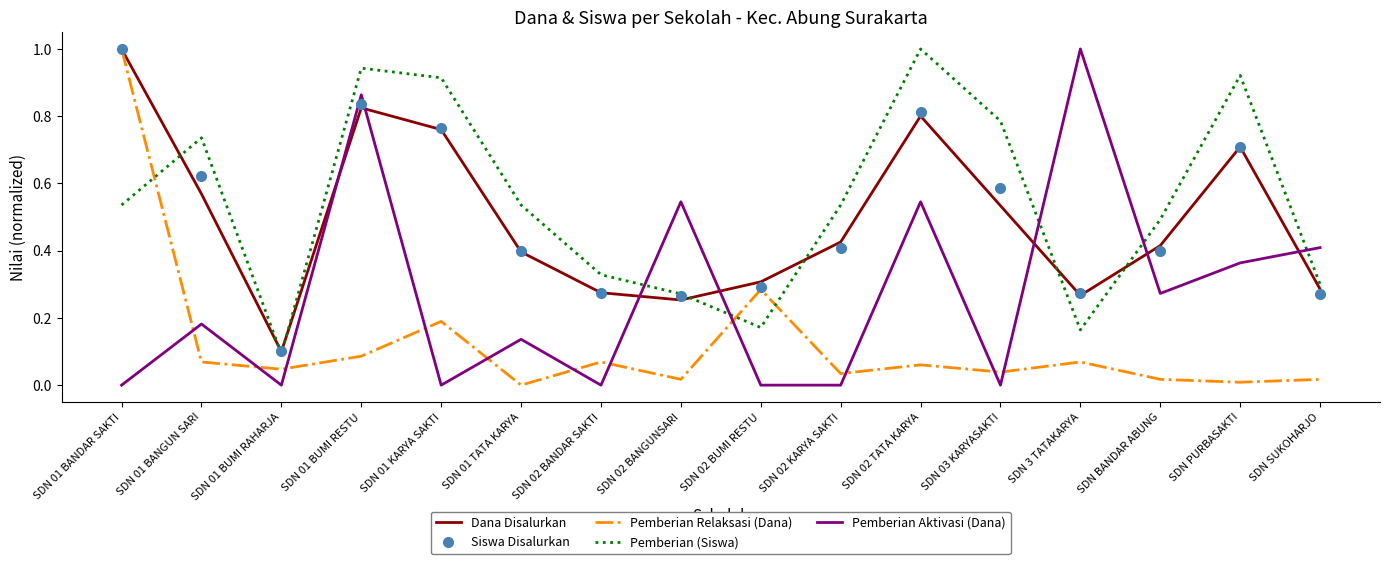

What is the maximum value shown in the chart?

1.0